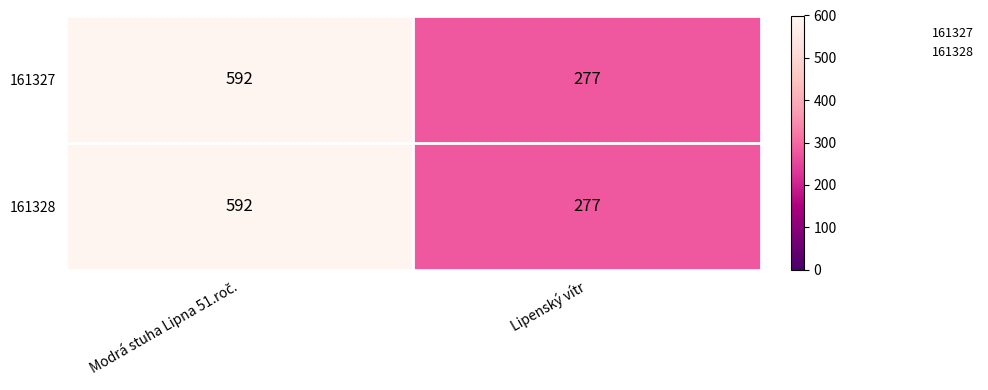

What is the smallest value displayed?

277